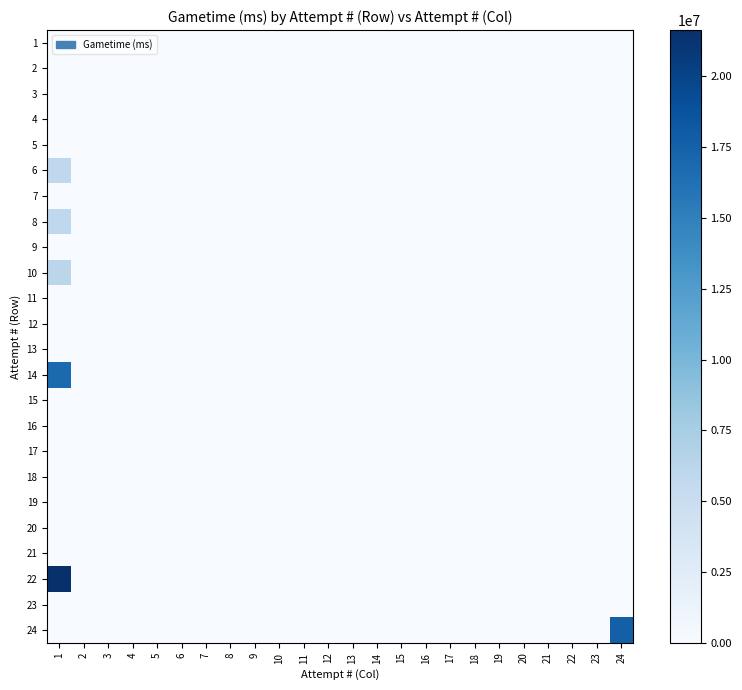

List the series in order of their peak value, highest first.

22, 24, 14, 10, 6, 8, 1, 2, 3, 4, 5, 7, 9, 11, 12, 13, 15, 16, 17, 18, 19, 20, 21, 23